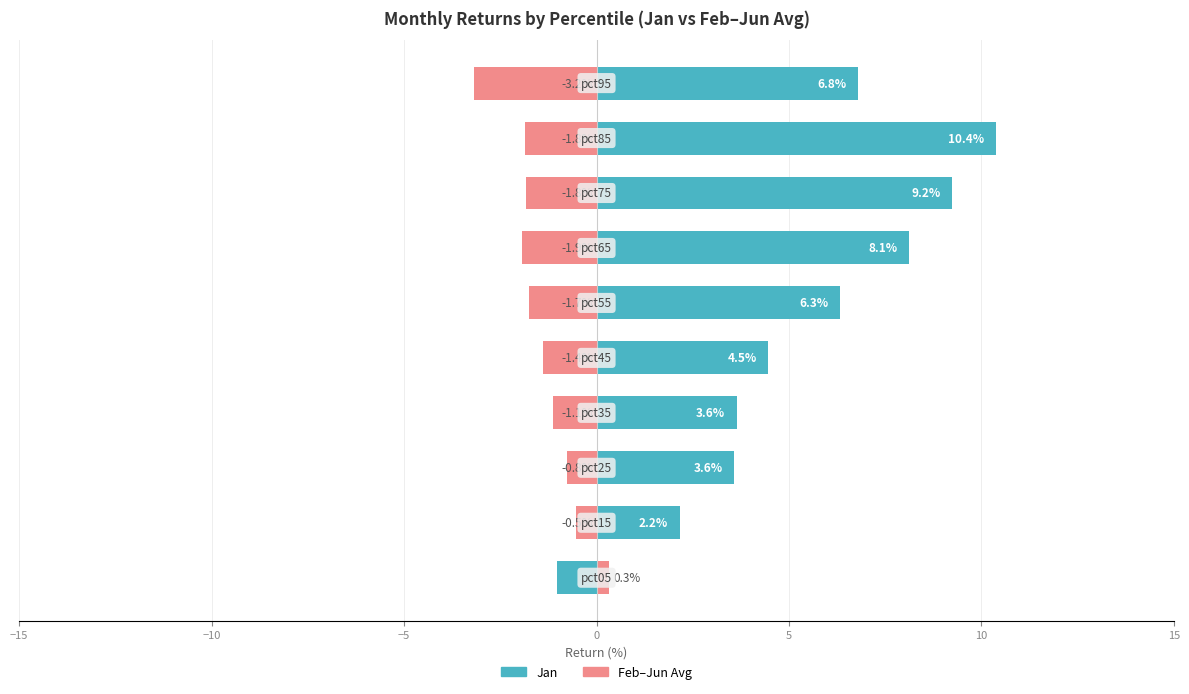

What is the difference between the second highest and second lowest values in the Feb–Jun Avg series?

1.4